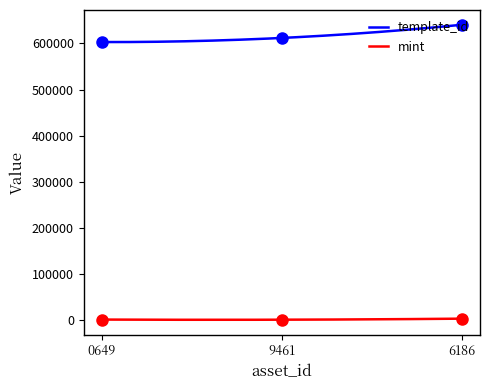

How many template_id values are between 602942 and 640424?

3